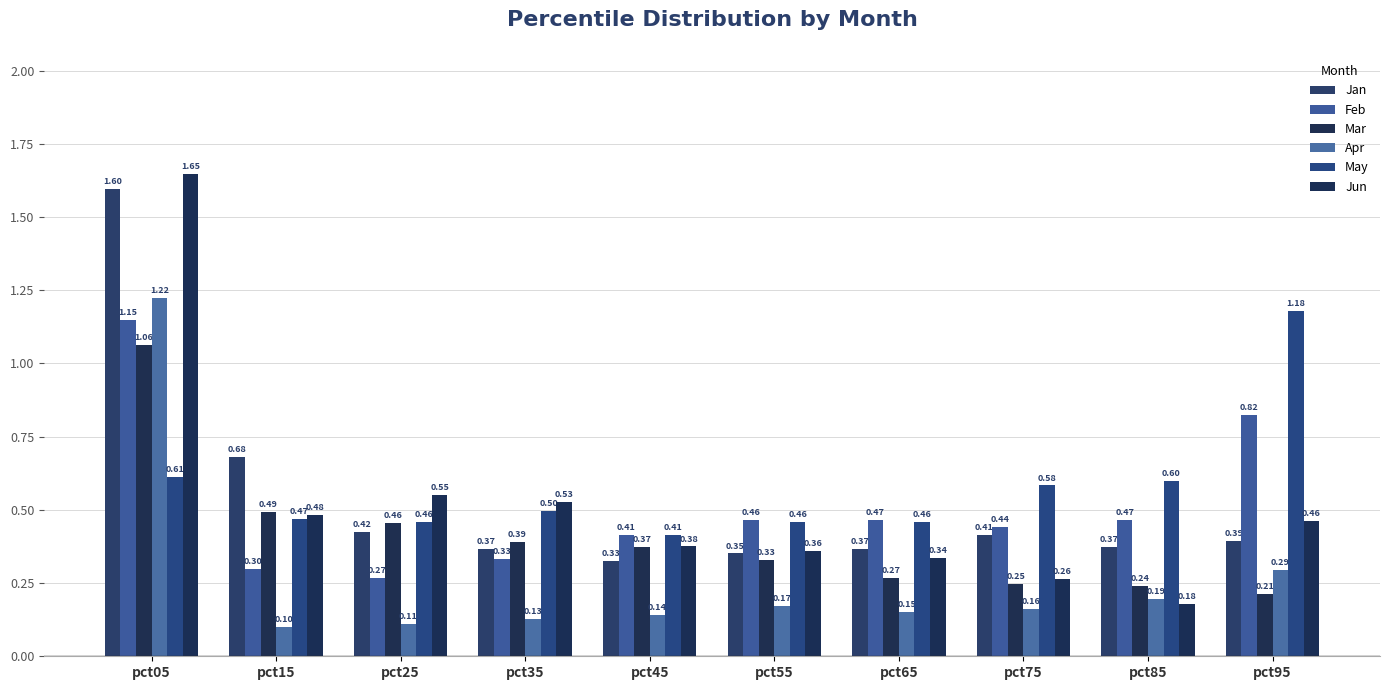

Is it true that Mar equals 0.1 at pct85?

False